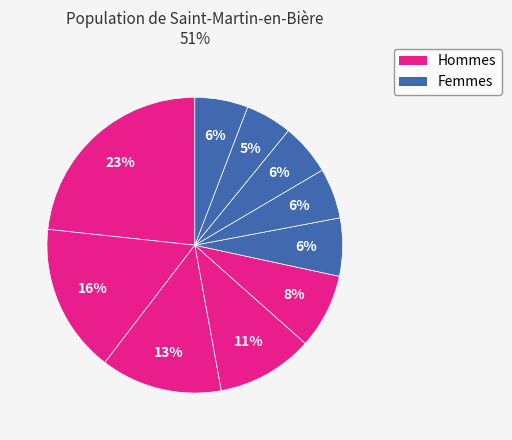

How many slices are in this pie chart?

10